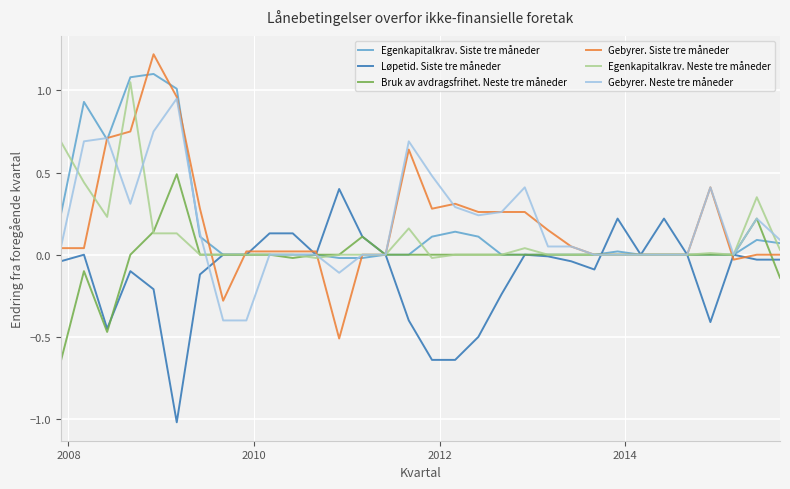

What is the greatest value displayed?

1.2